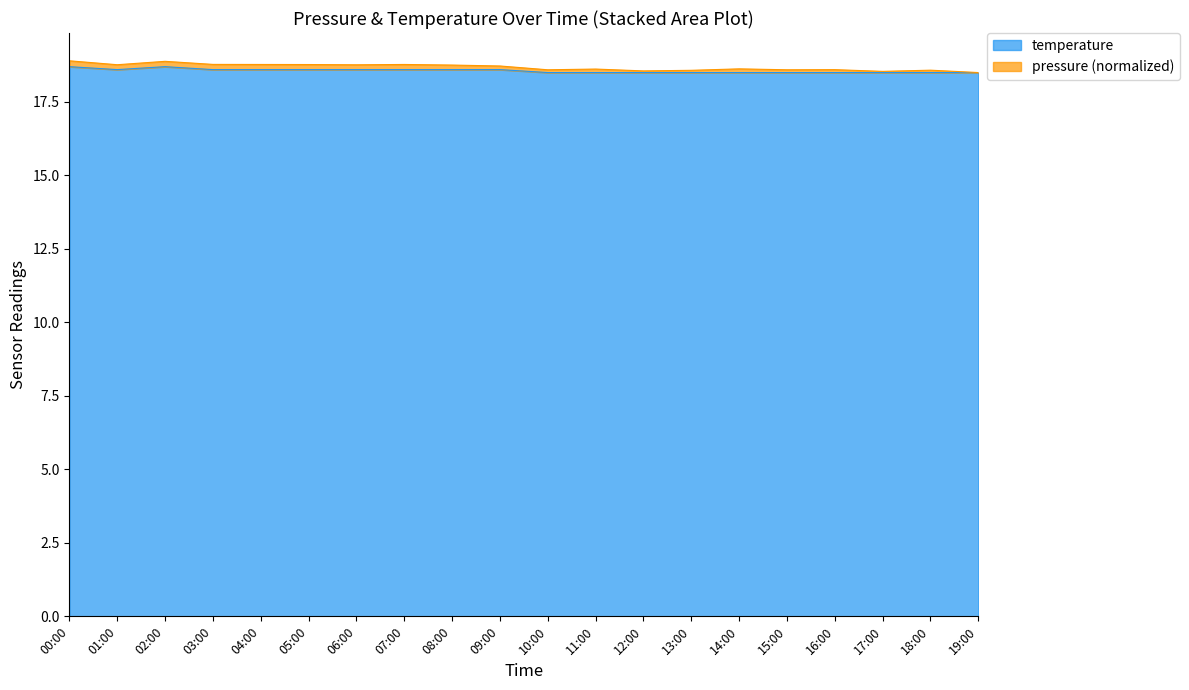

What is the difference between the values at 04:00 and 18:00?

0.1